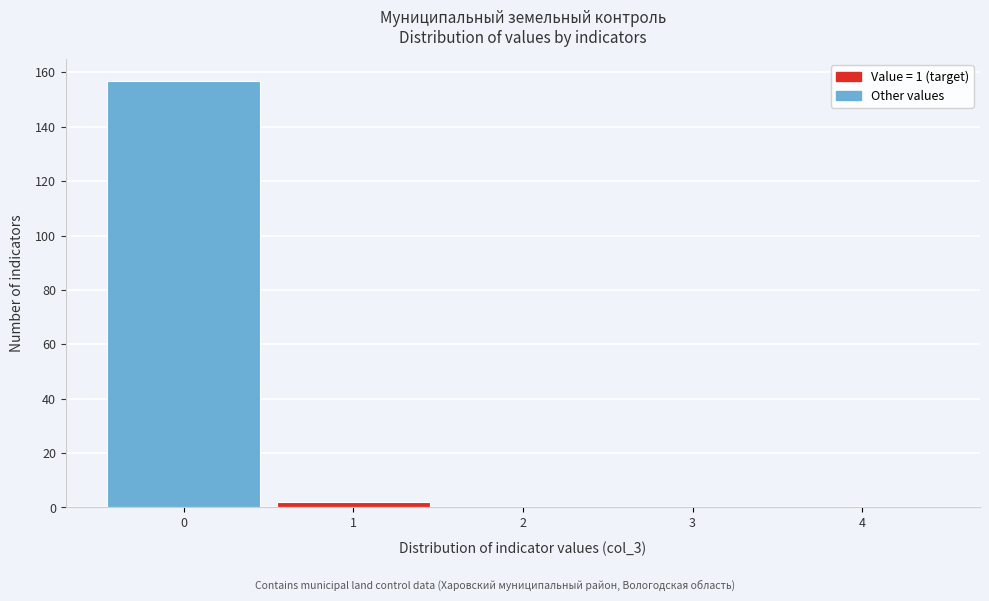

Reading right to left, transcribe all the data shown in this chart.

4=0	3=0	2=0	1=2	0=157